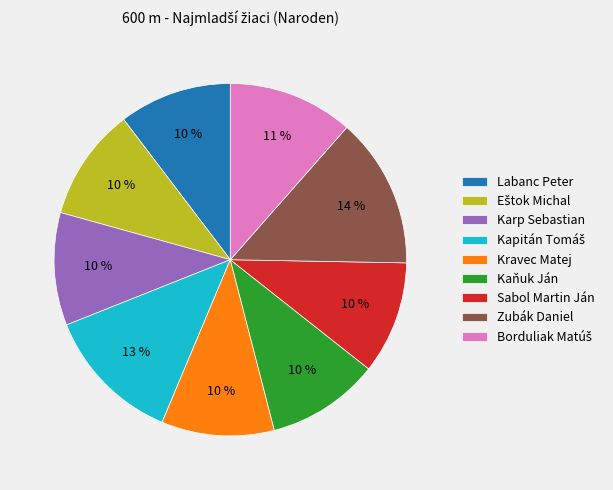

Do Kaňuk Ján and Kravec Matej together represent more than half of the pie?

No